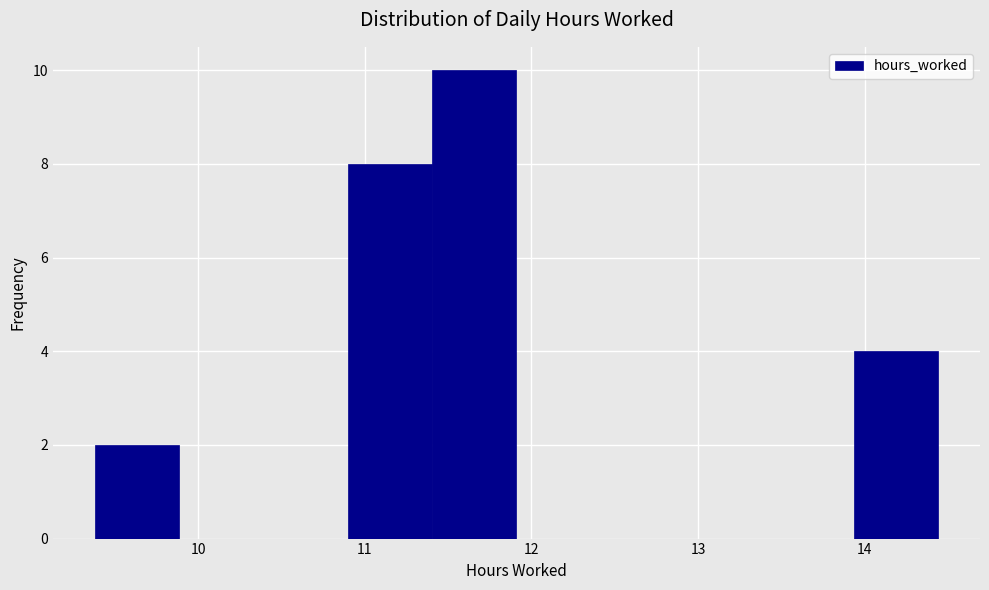

Reading left to right, list every bar in this chart as the range it spans on the x-axis followed by its height. Neither the bar edges nor the heights are printed on the chart, so give them approximately, as read against the axes.

9.4 to 9.9: 2
9.9 to 10.4: 0
10.4 to 10.9: 0
10.9 to 11.4: 8
11.4 to 11.9: 10
11.9 to 12.4: 0
12.4 to 12.9: 0
12.9 to 13.4: 0
13.4 to 13.9: 0
13.9 to 14.4: 4